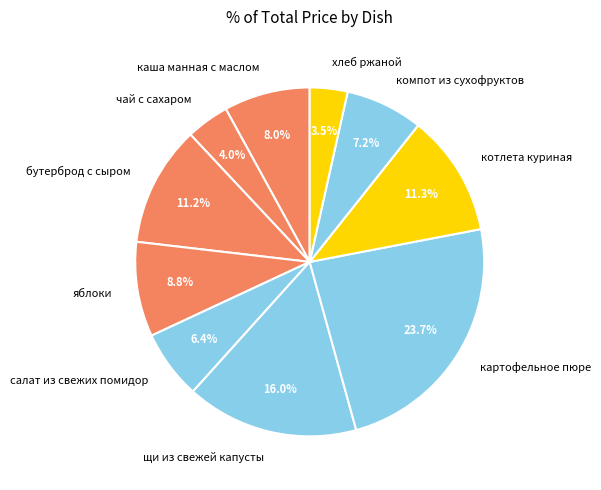

To the nearest percent, what is the difference between the largest and smallest slice percentages?

20%